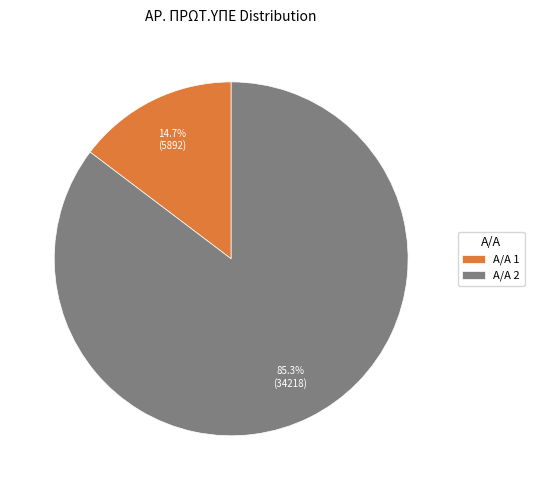

To the nearest percent, what is the difference between the largest and smallest slice percentages?

71%